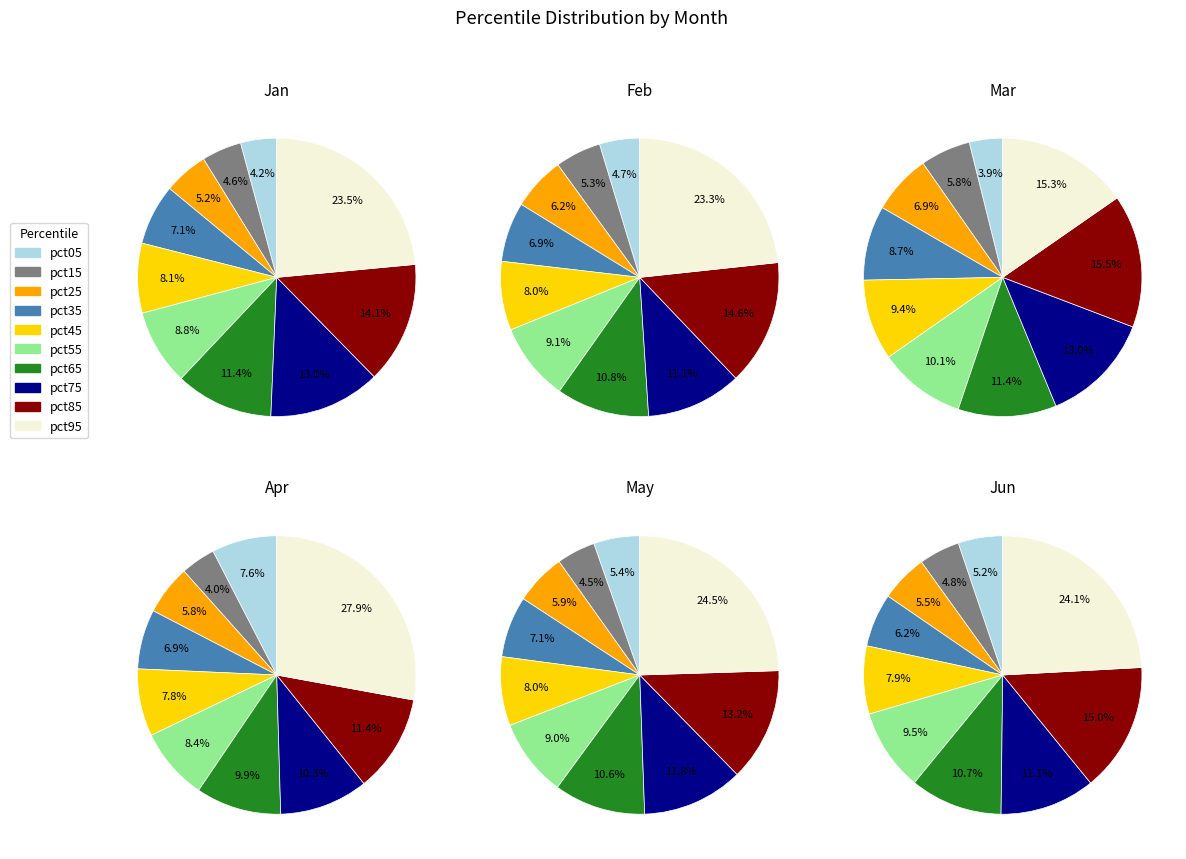

The pct75 slice represents 10% of the pie. True or false?

True